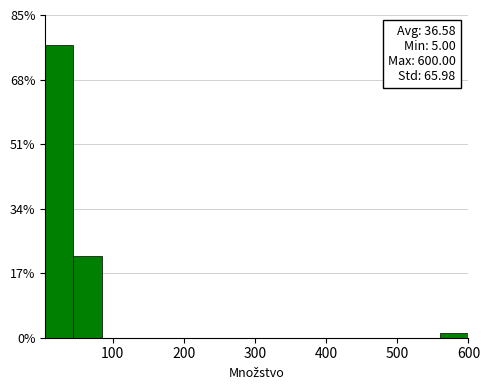

Read against the x-axis, roughly where is the centre of the tallest bar?

20